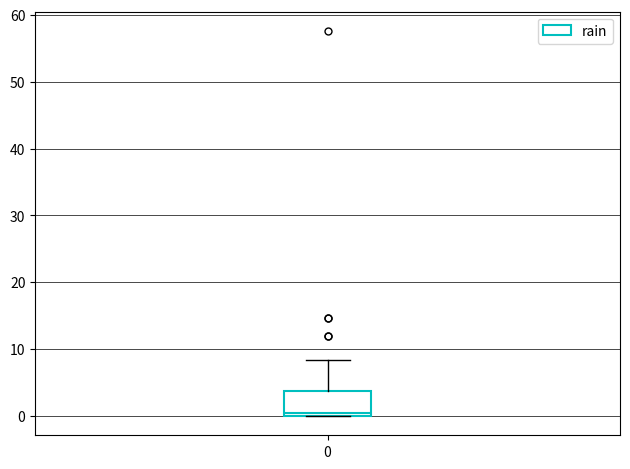

Transcribe this box plot: give where the median line is, the range the box spans, and where the two whiskers end, as read against the y-axis. The values are not printed on the chart, so give them approximately, as read against the axis.

median 0 (just above the box's lower edge), box 0 to 4, whiskers 0 to 8